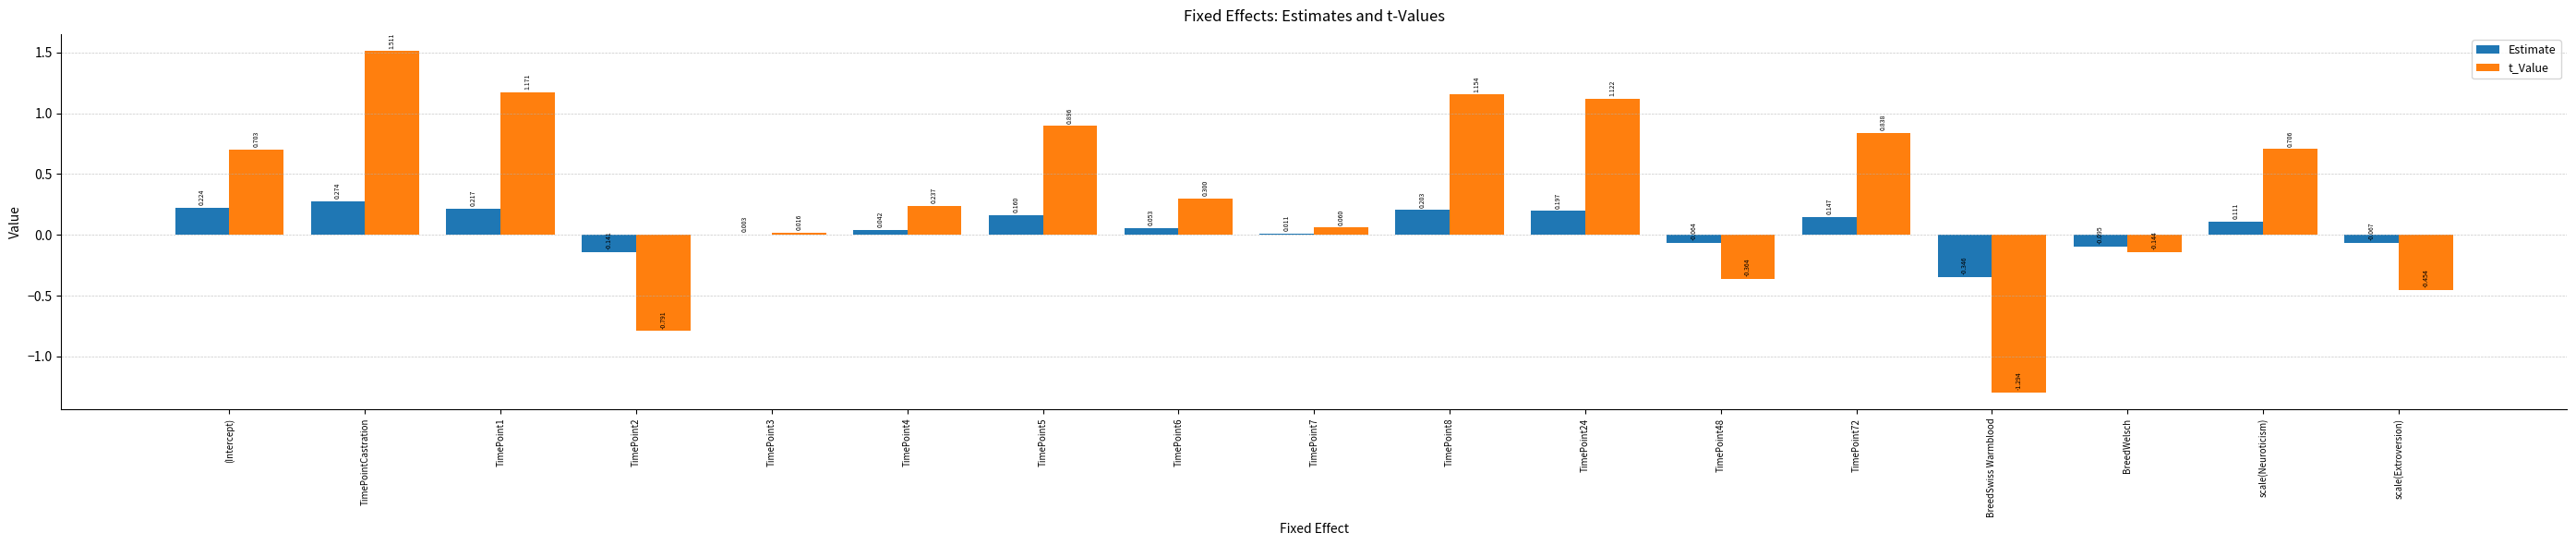

Which category has the highest value in the Estimate series?

TimePointCastration